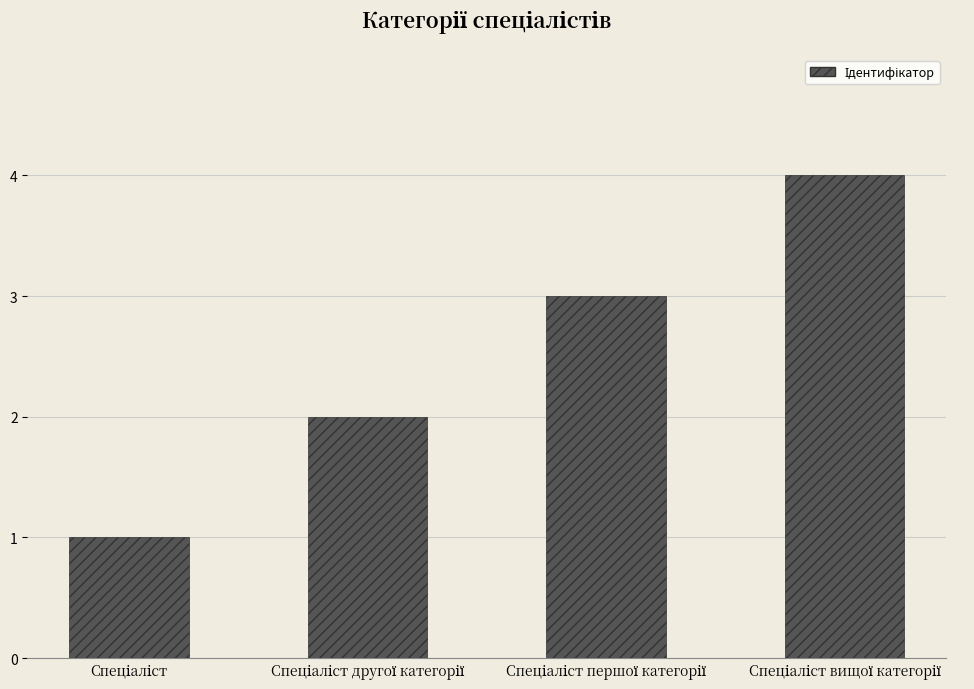

Count the number of data series in this chart.

1